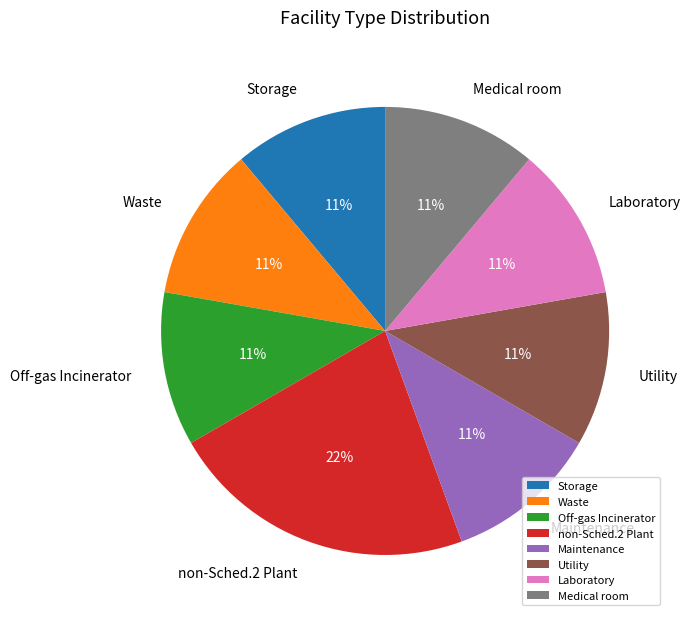

To the nearest percent, what portion does Waste represent?

11%